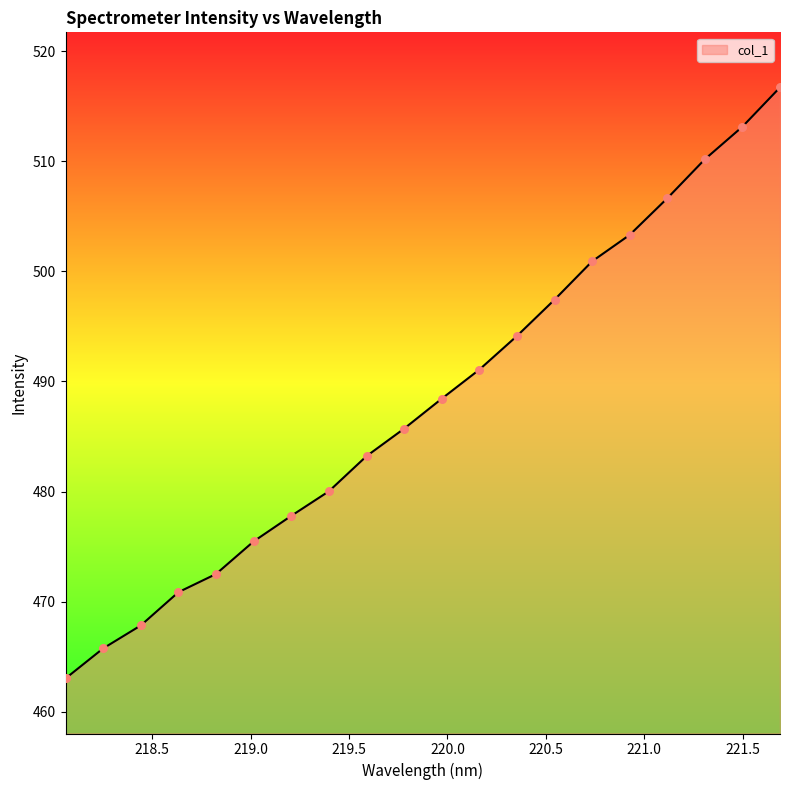

What is the greatest value displayed?

516.7